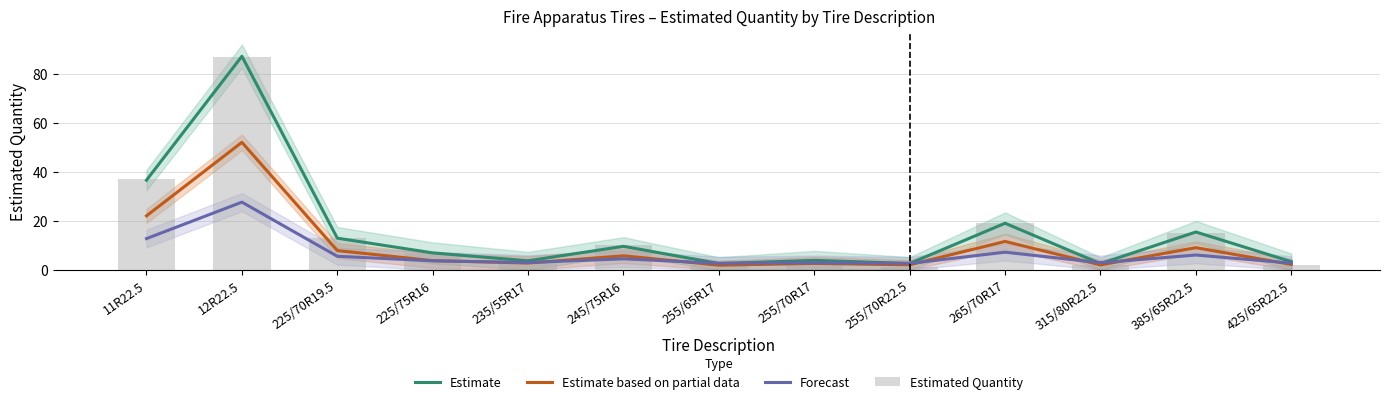

Reading right to left, list all the values displayed in this chart.

Estimate: 425/65R22.5=3.3	385/65R22.5=15.4	315/80R22.5=2.5	265/70R17=19.0	255/70R22.5=2.6	255/70R17=3.9	255/65R17=2.6	245/75R16=9.6	235/55R17=3.7	225/75R16=6.9	225/70R19.5=12.9	12R22.5=87.1	11R22.5=36.6
Estimate based on partial data: 425/65R22.5=2.2	385/65R22.5=9.0	315/80R22.5=2.0	265/70R17=11.6	255/70R22.5=2.0	255/70R17=2.6	255/65R17=1.9	245/75R16=5.7	235/55R17=2.8	225/75R16=3.7	225/70R19.5=7.8	12R22.5=52.0	11R22.5=22.0
Forecast: 425/65R22.5=2.7	385/65R22.5=6.0	315/80R22.5=2.9	265/70R17=7.2	255/70R22.5=2.6	255/70R17=2.9	255/65R17=2.7	245/75R16=4.5	235/55R17=3.0	225/75R16=3.7	225/70R19.5=5.5	12R22.5=27.6	11R22.5=12.7
Estimated Quantity: 425/65R22.5=2.0	385/65R22.5=15.0	315/80R22.5=2.0	265/70R17=19.0	255/70R22.5=1.0	255/70R17=3.0	255/65R17=2.0	245/75R16=10.0	235/55R17=4.0	225/75R16=7.0	225/70R19.5=13.0	12R22.5=87.0	11R22.5=37.0